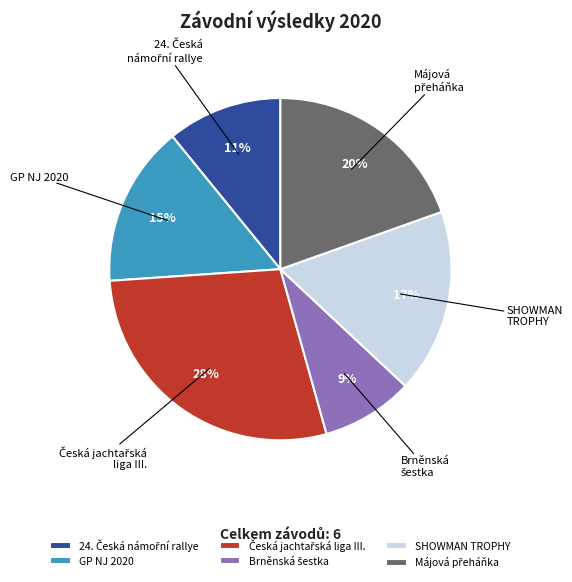

True or false: GP NJ 2020 accounts for 15% of the total.

True